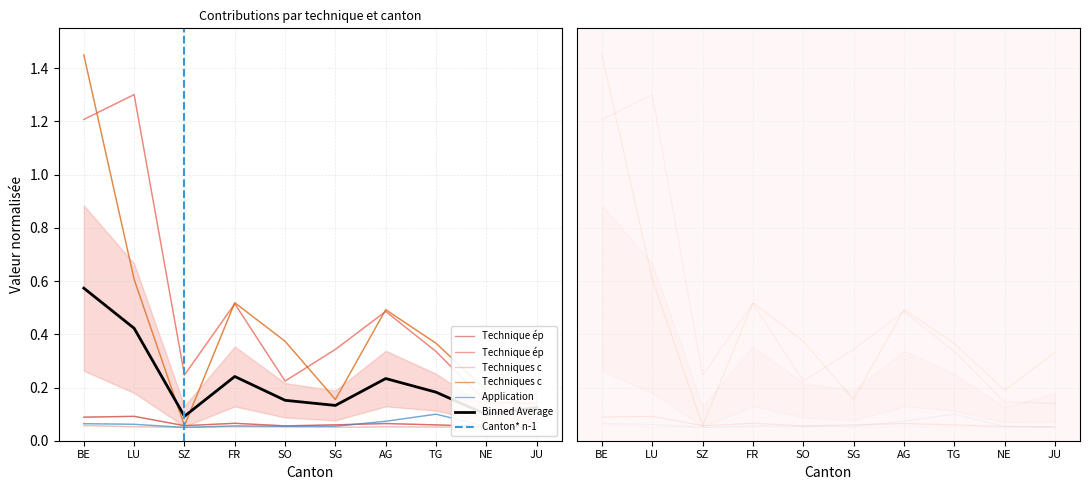

At which label does Technique épandage - Surface (ha) reach its minimum?

JU